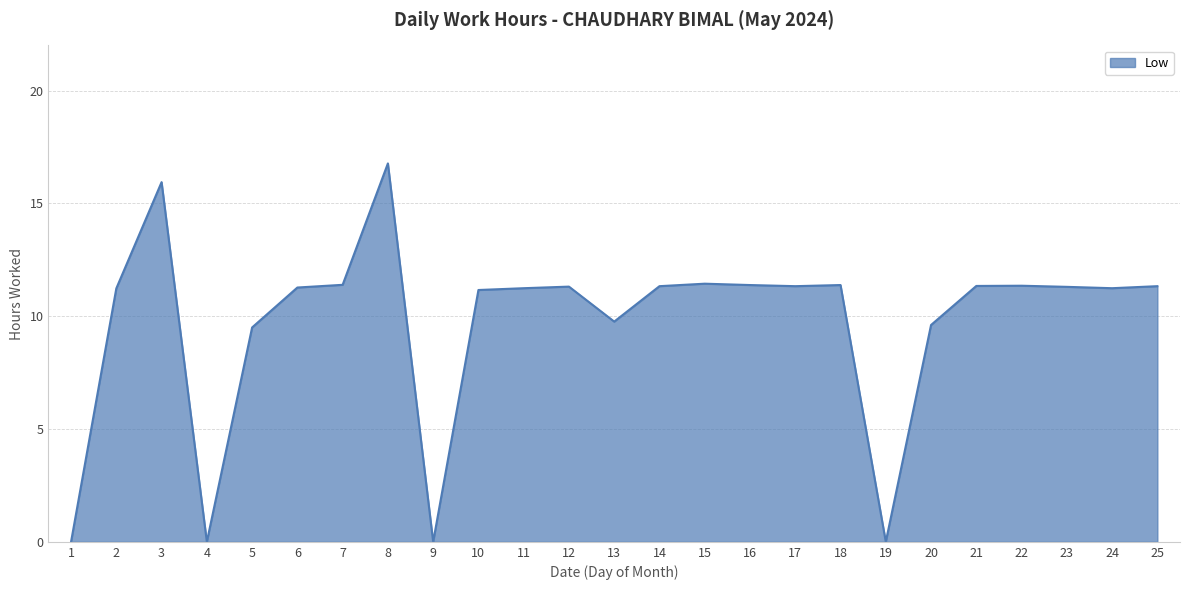

How many values are below 11?

7